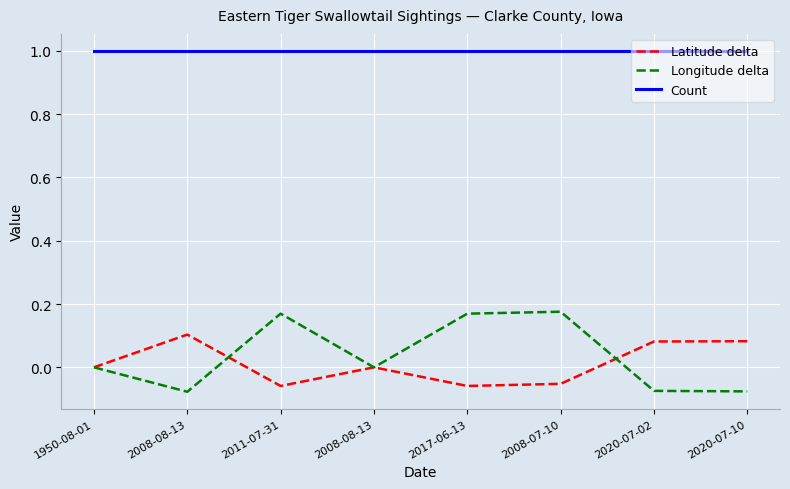

True or false: Latitude delta and Count intersect in this chart.

False